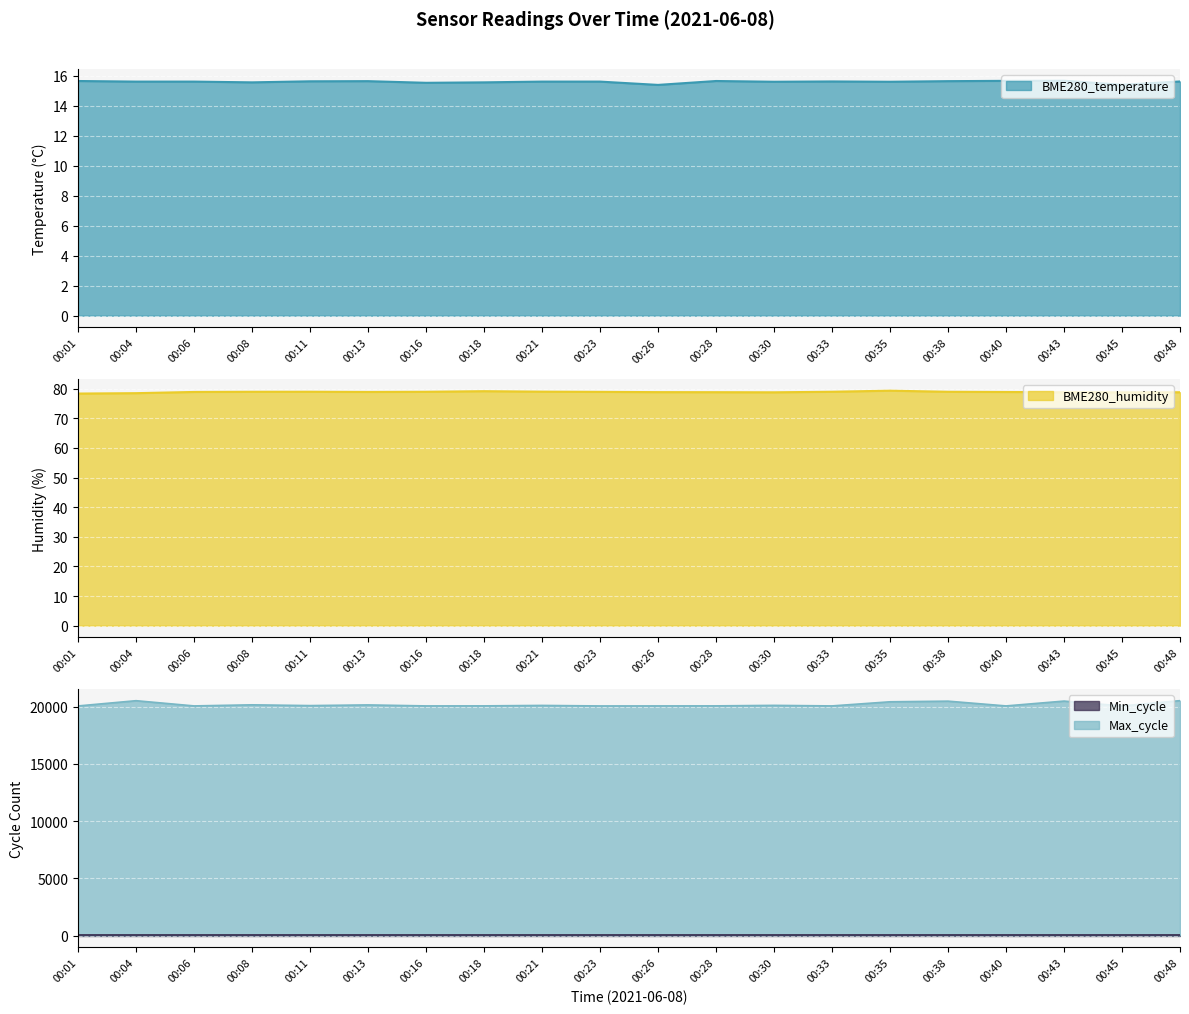

How many categories are shown in the chart?

20